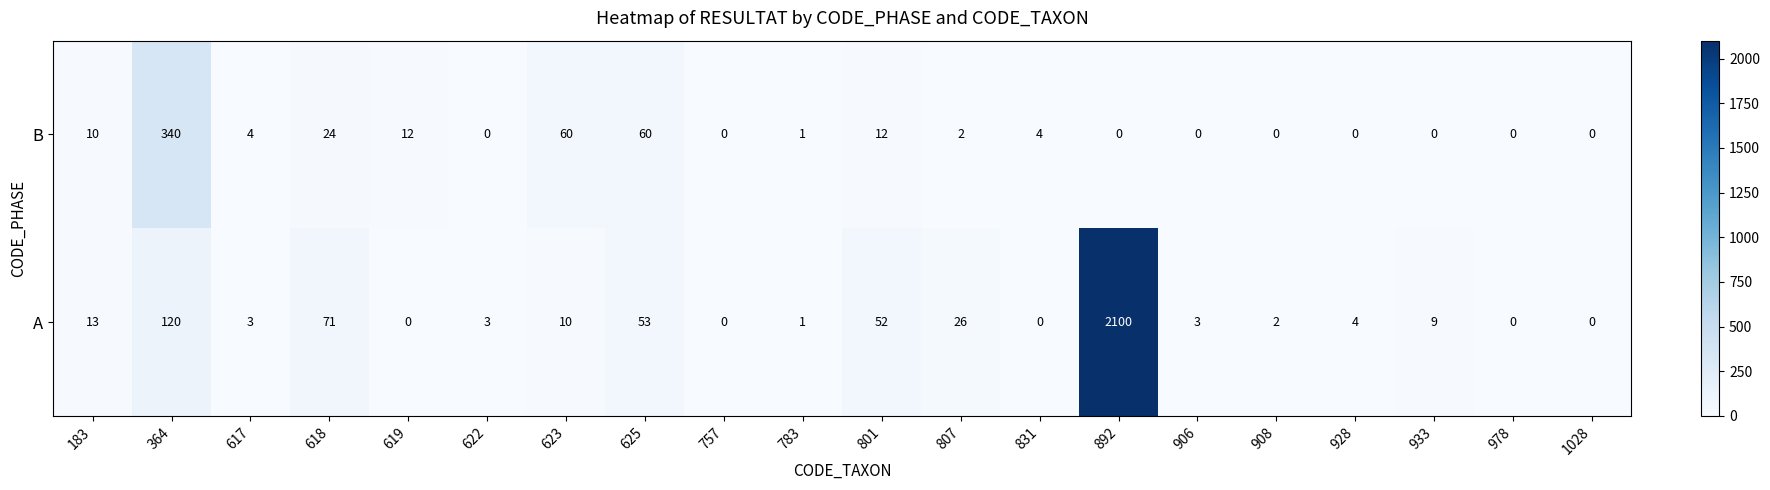

What is the sum of the B values at 892 and 183?

10